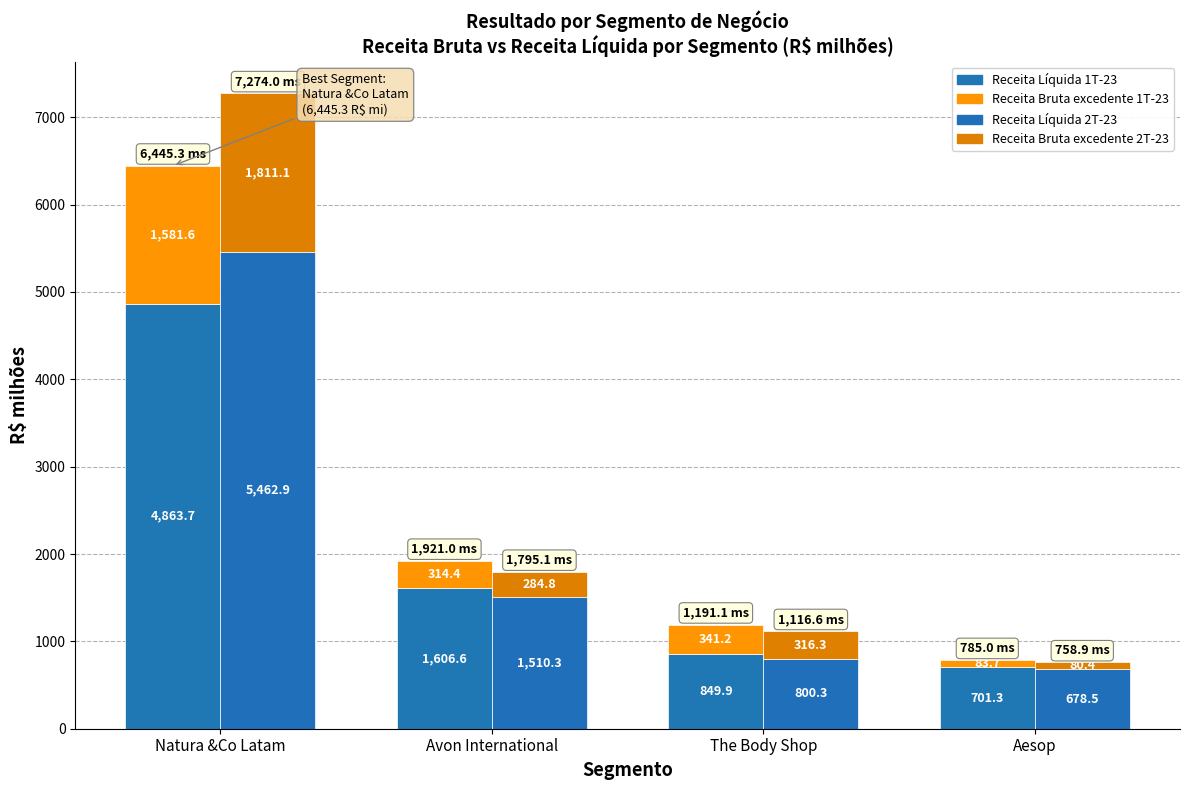

Which has a higher value, The Body Shop or Natura &Co Latam?

Natura &Co Latam